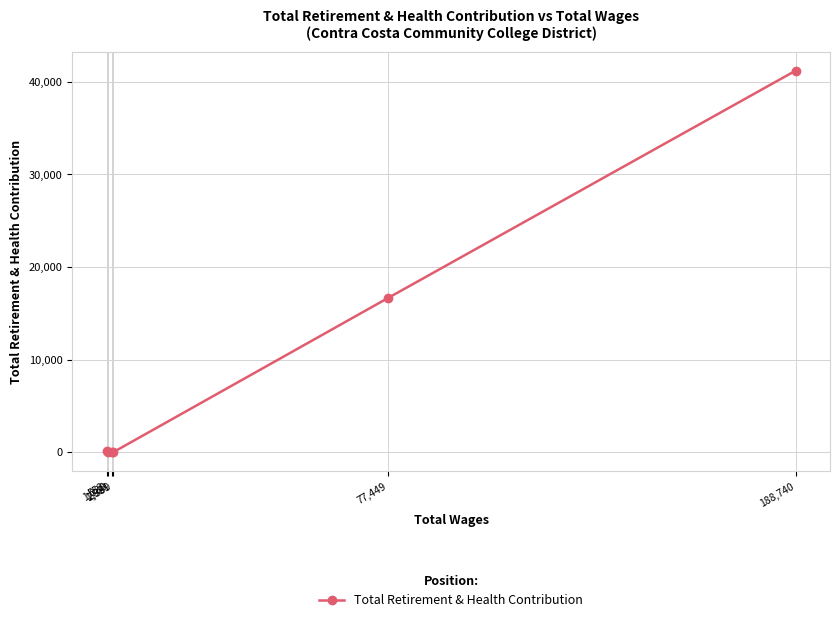

How many categories are shown in the chart?

6